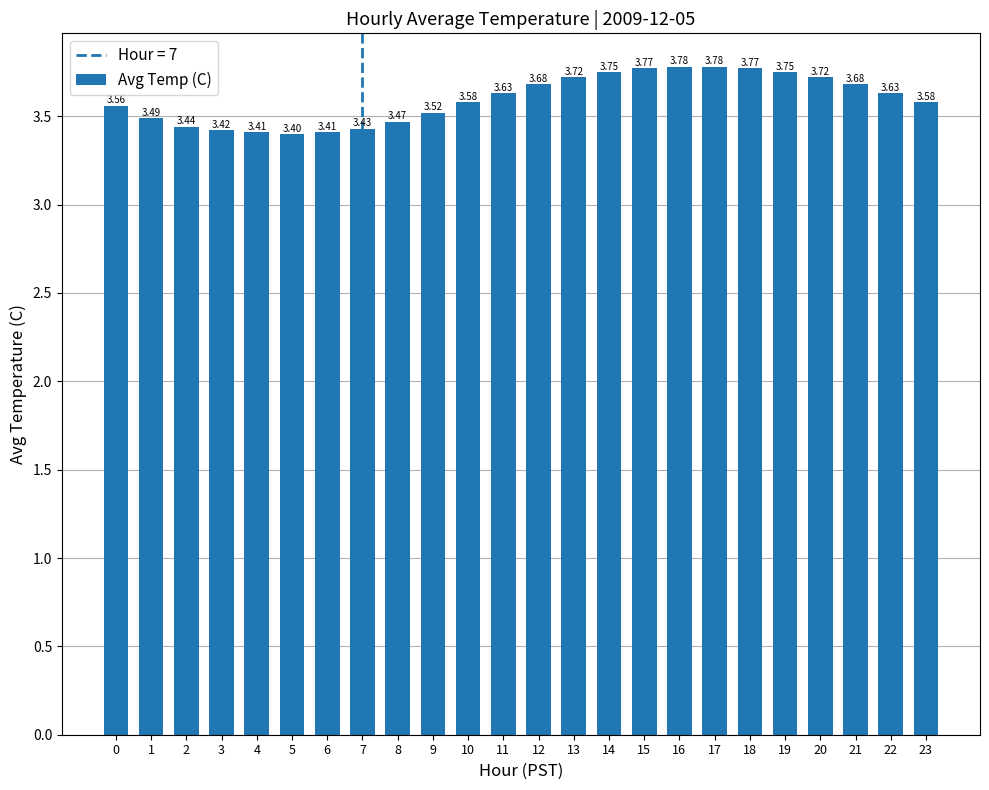

How many values are between 3 and 4?

24